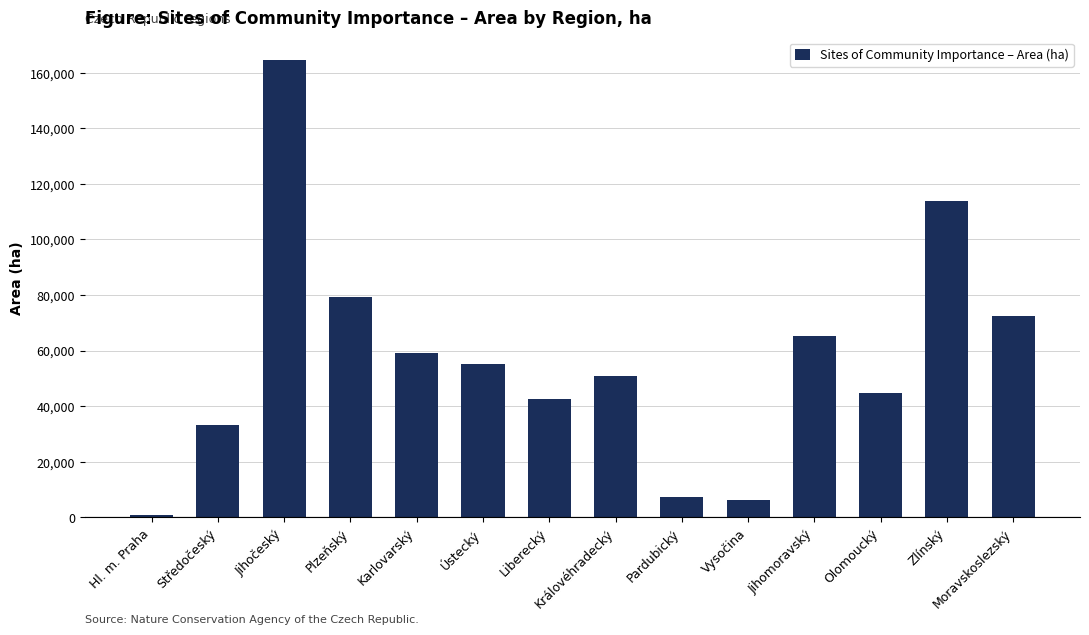

What is the approximate value at Vysočina?

6412.7